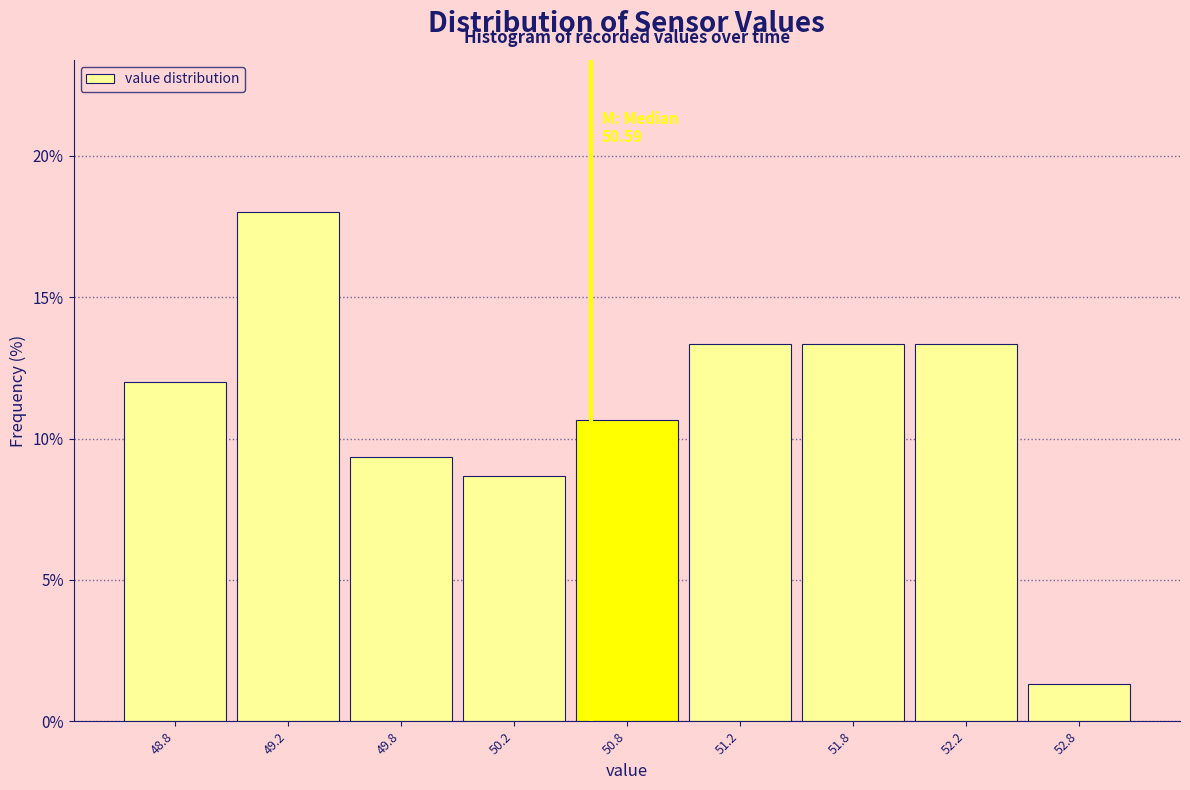

Reading right to left, extract all data points from this chart.

52.8=1.3	52.2=13.3	51.8=13.3	51.2=13.3	50.8=10.7	50.2=8.7	49.8=9.3	49.2=18.0	48.8=12.0